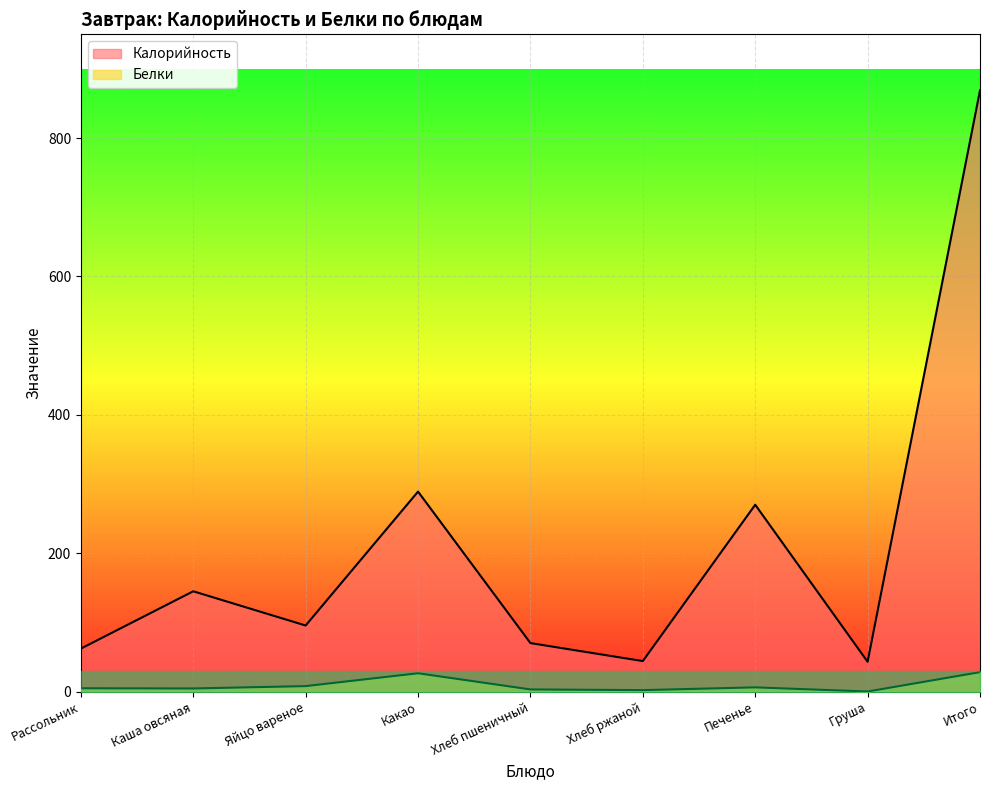

Reading left to right, transcribe all the data shown in this chart.

Калорийность: 62.0	144.9	95.4	289.0	70.0	44.0	270.0	43.0	869.0
Белки: 4.7	4.4	7.8	26.4	3.0	2.0	6.0	0.0	28.0